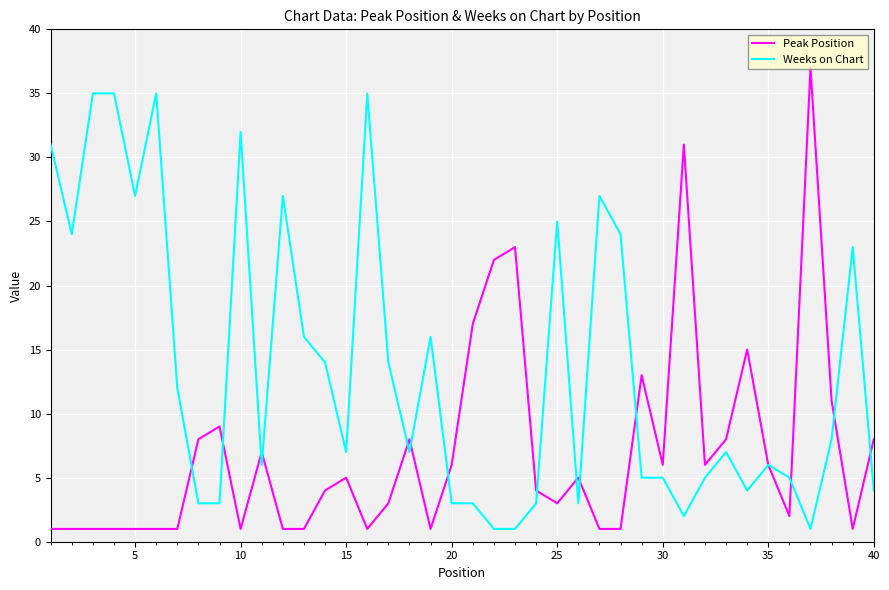

What is the average value of the Weeks on Chart series?

14